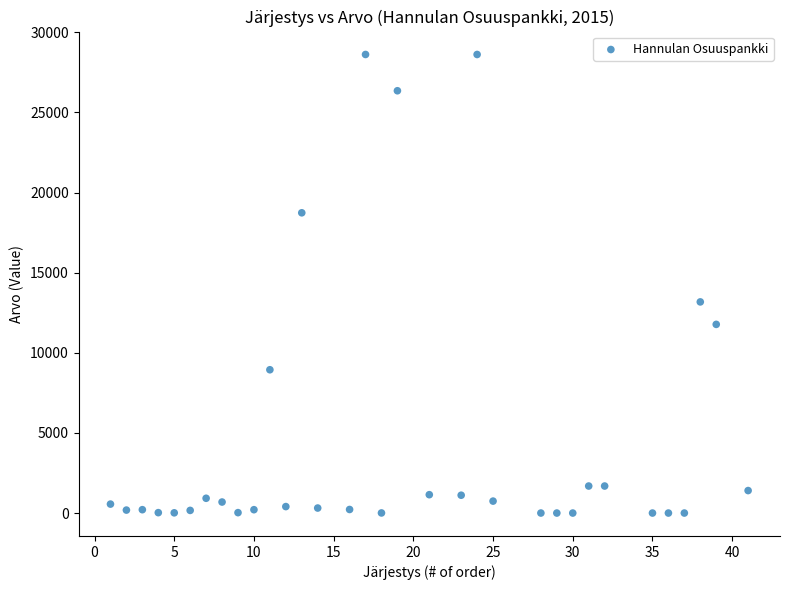

What is the range of Y values (max minus min)?

28614.6